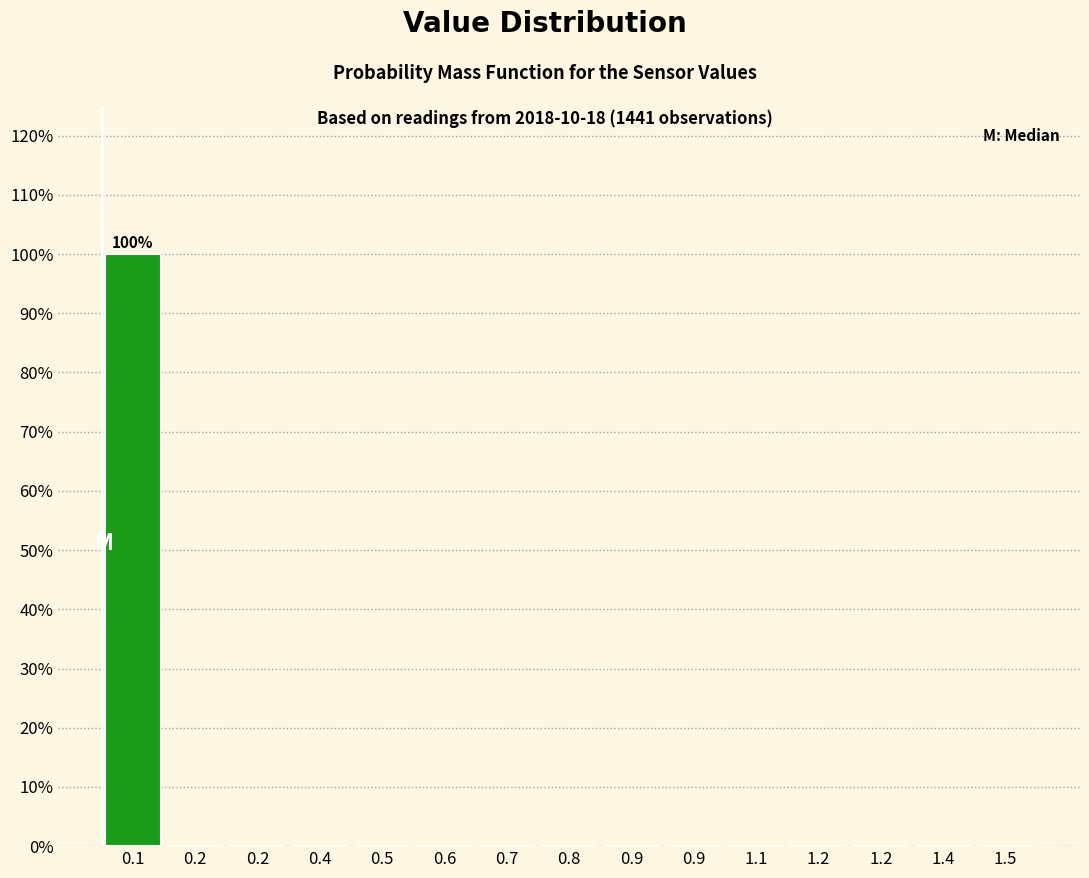

Count the number of categories in the chart.

15